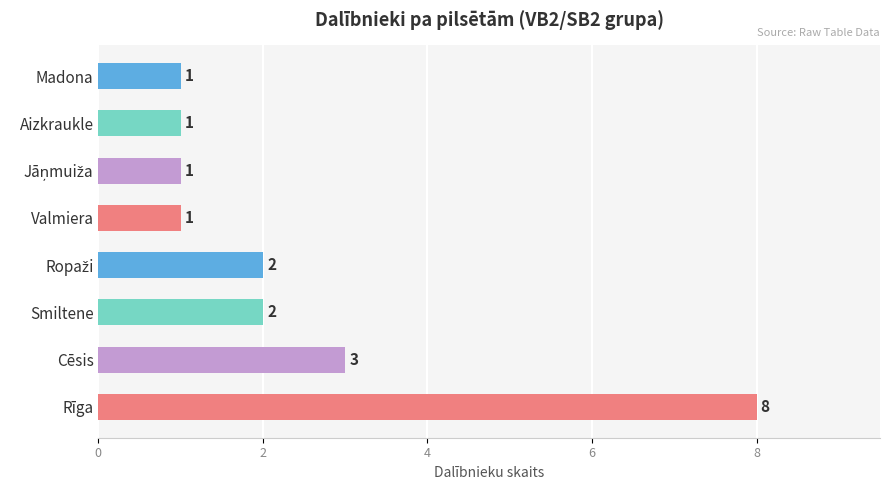

At which label is the value closest to 4?

Cēsis